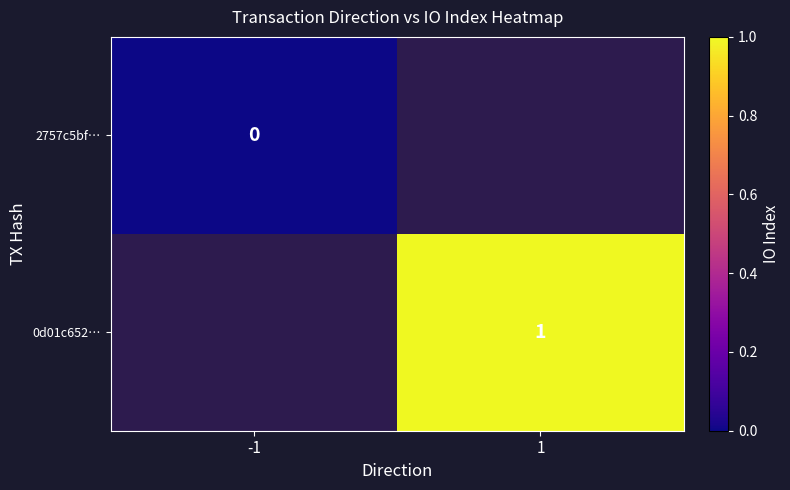

How many data points does each series have?

2